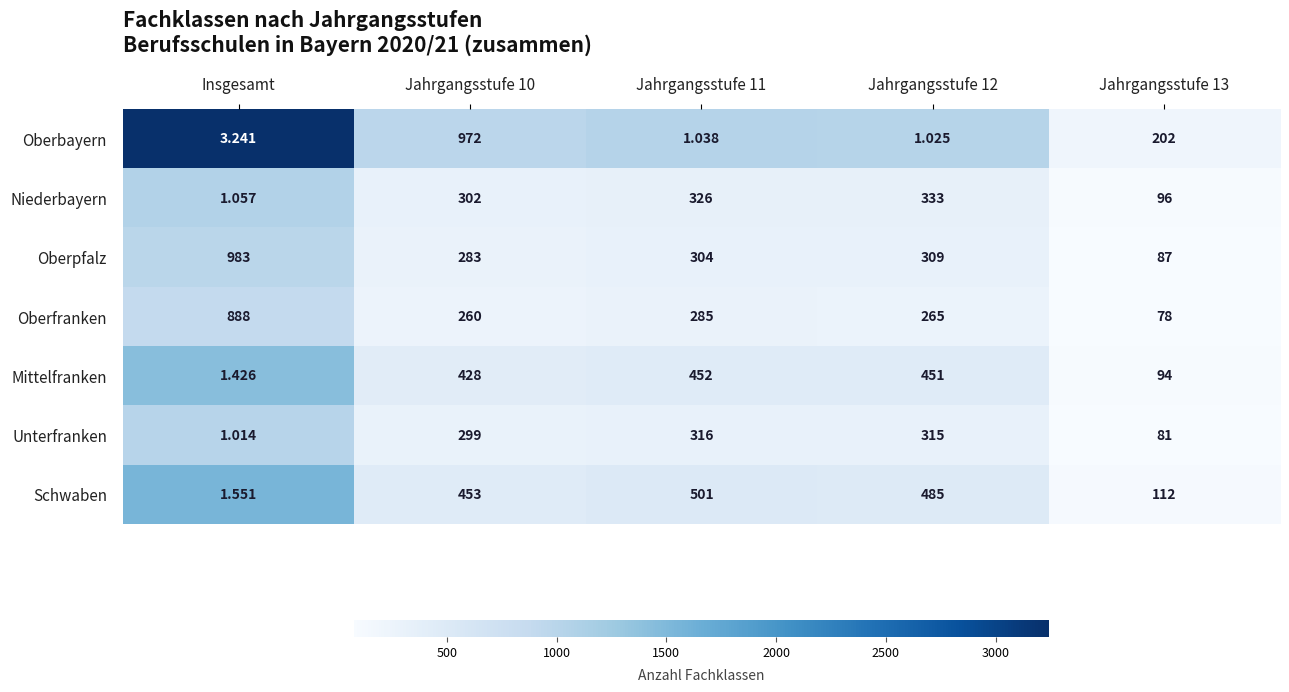

At which category does the chart reach its minimum across all series?

Insgesamt